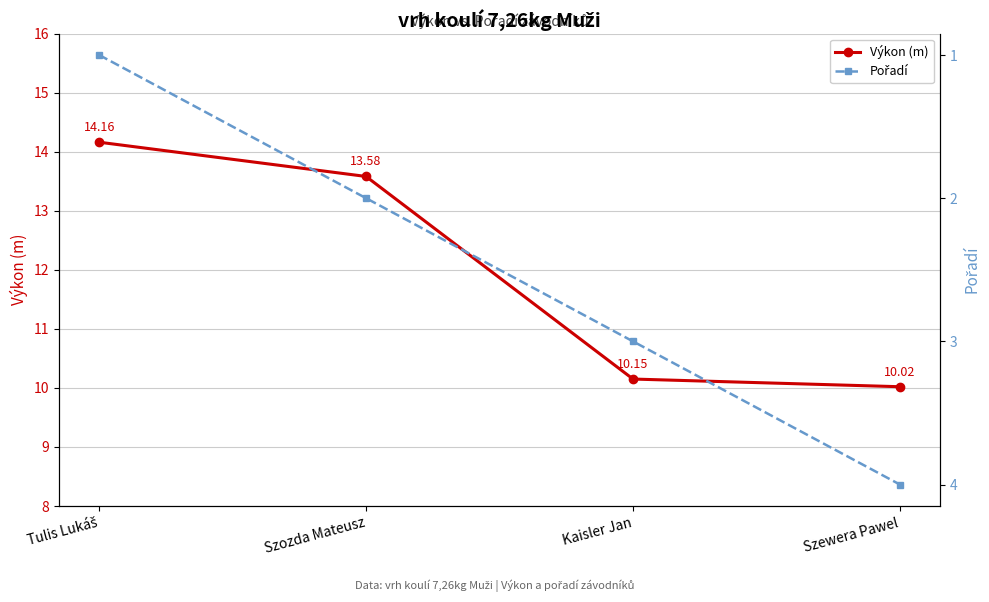

What is the difference between the highest and lowest values at Szozda Mateusz?

11.6